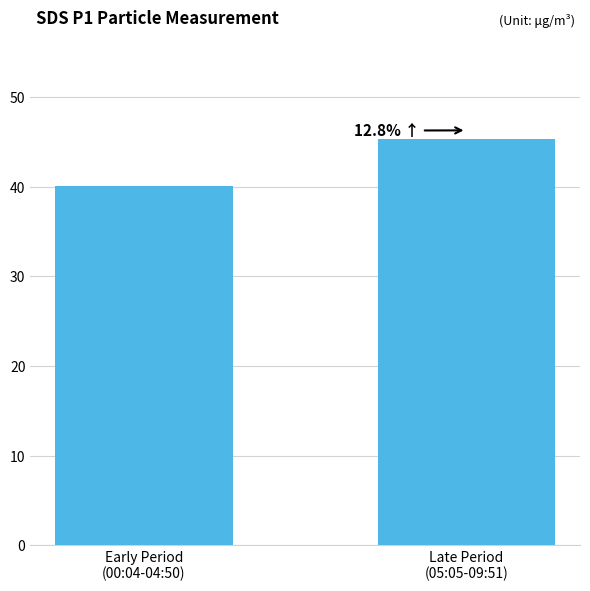

What position from the left is Late Period
(05:05-09:51)?

2